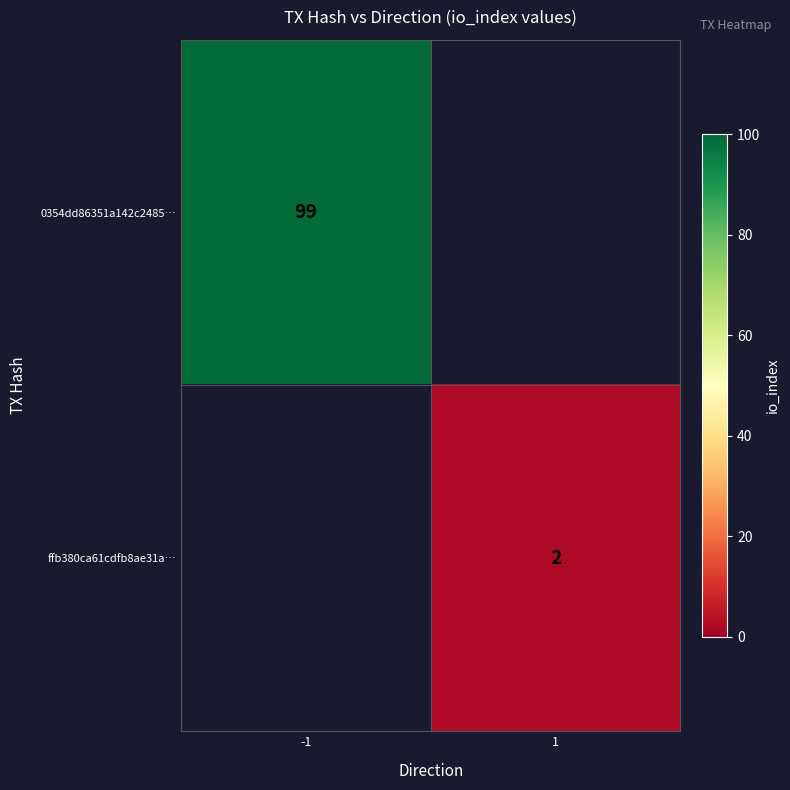

How many distinct data groups are displayed?

2